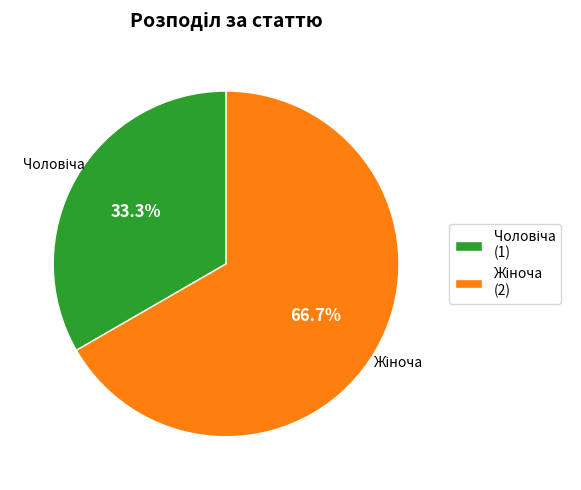

Is there any slice that represents more than half of the pie?

Yes